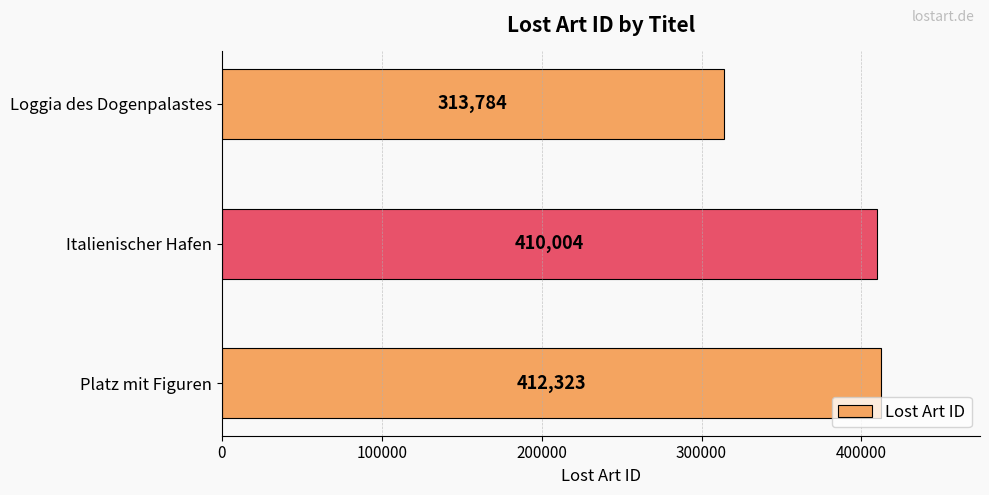

The value at Loggia des Dogenpalastes is 313784. True or false?

True